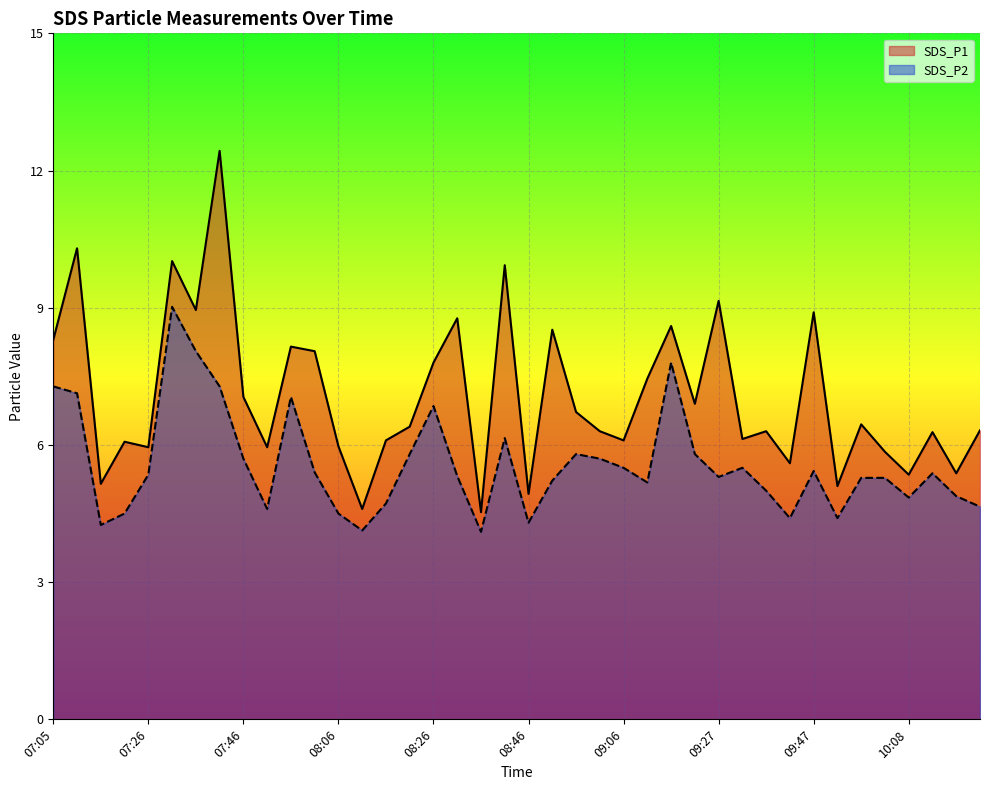

What is the label of the 25th point from the right?

08:21